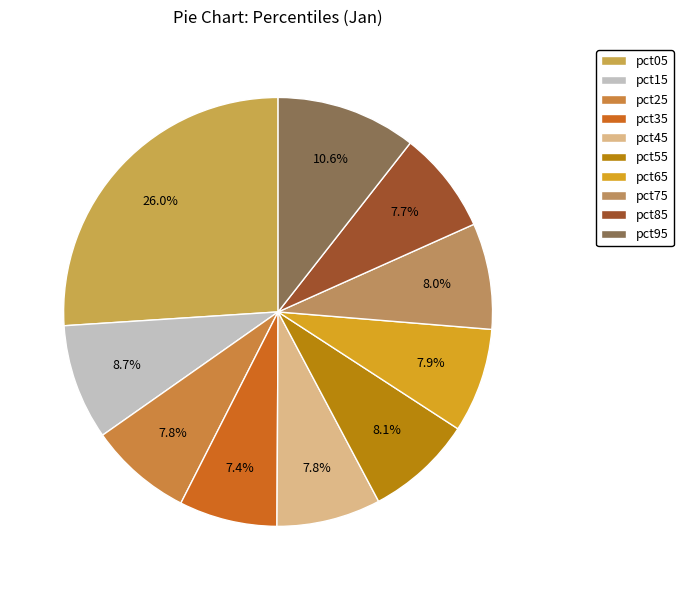

To the nearest percent, what is the difference between the pct95 and pct35 slice percentages?

3%